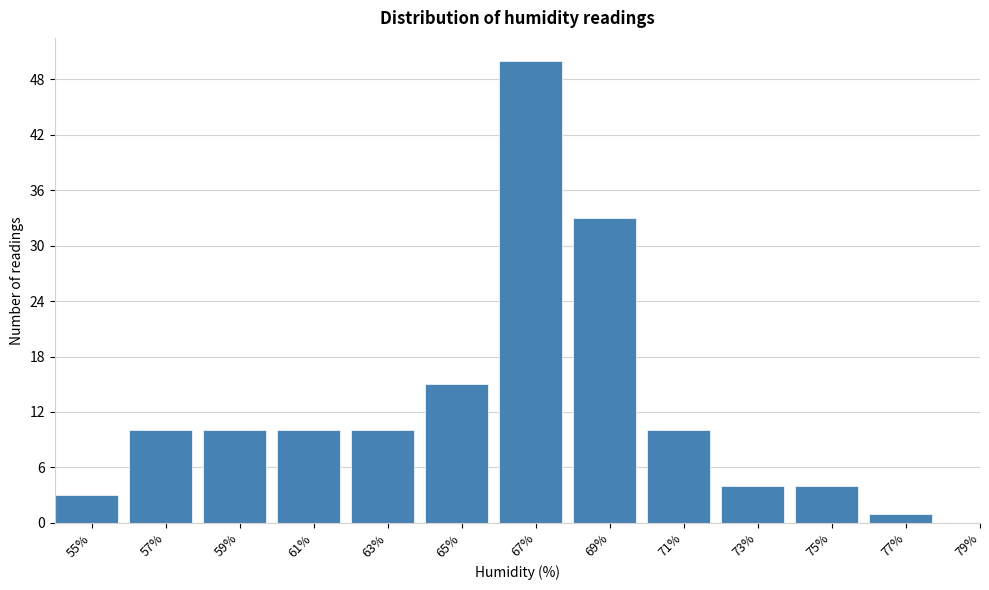

Reading right to left, transcribe all the data shown in this chart.

79%=0	77%=1	75%=4	73%=4	71%=10	69%=33	67%=50	65%=15	63%=10	61%=10	59%=10	57%=10	55%=3